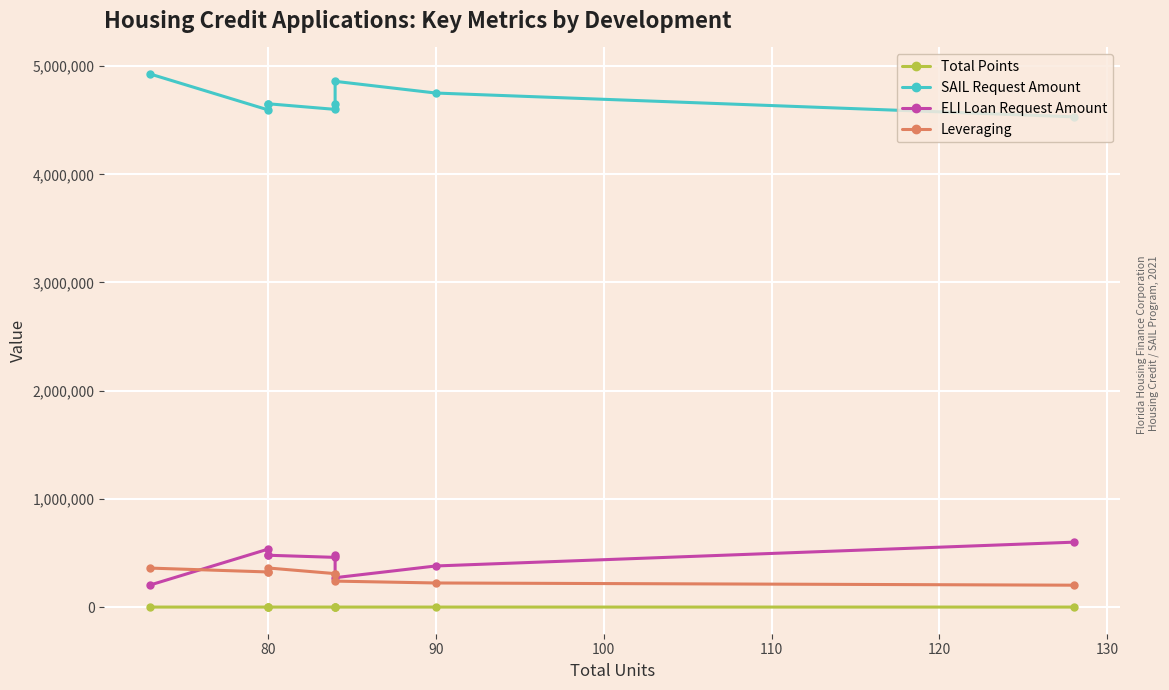

How many values in the Total Points series exceed 127?

4